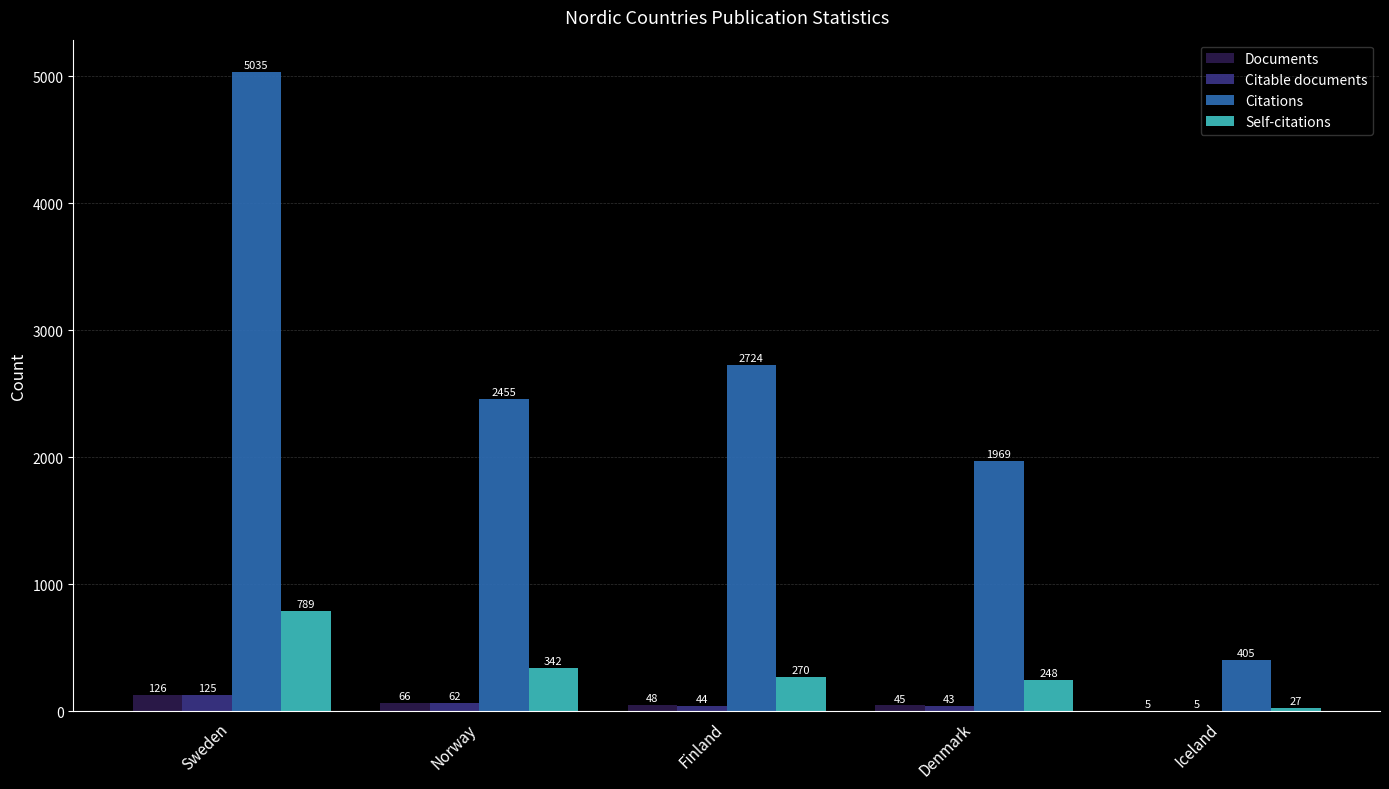

What is the difference between the Citations values at Iceland and Denmark?

1564